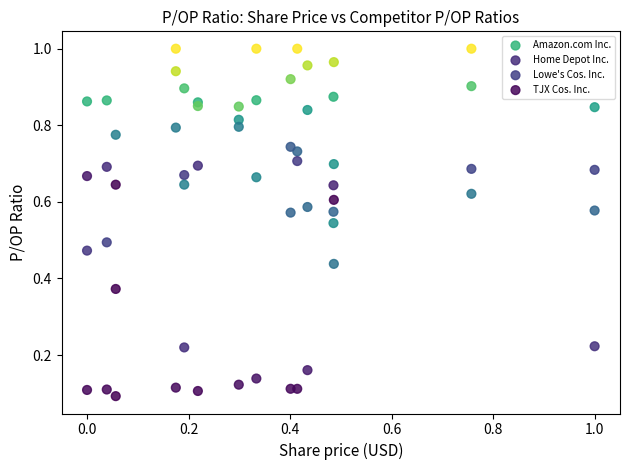

What are all the series names shown in the legend?

Amazon.com Inc., Home Depot Inc., Lowe's Cos. Inc., TJX Cos. Inc.